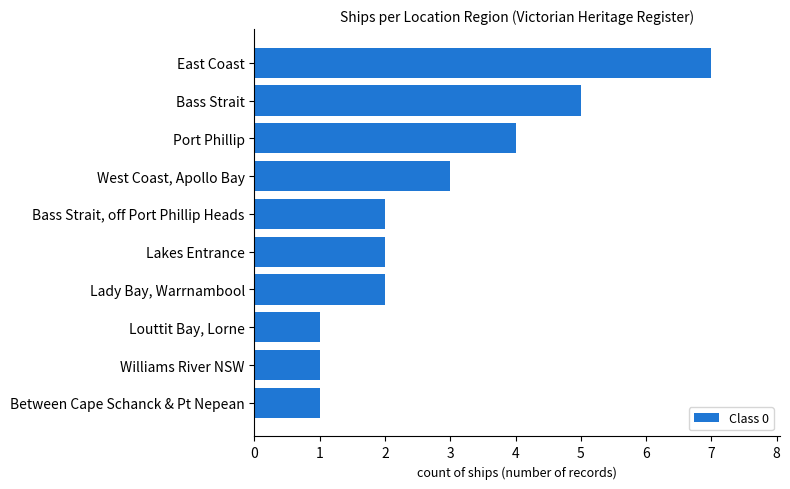

At which category does the chart reach its peak across all series?

East Coast